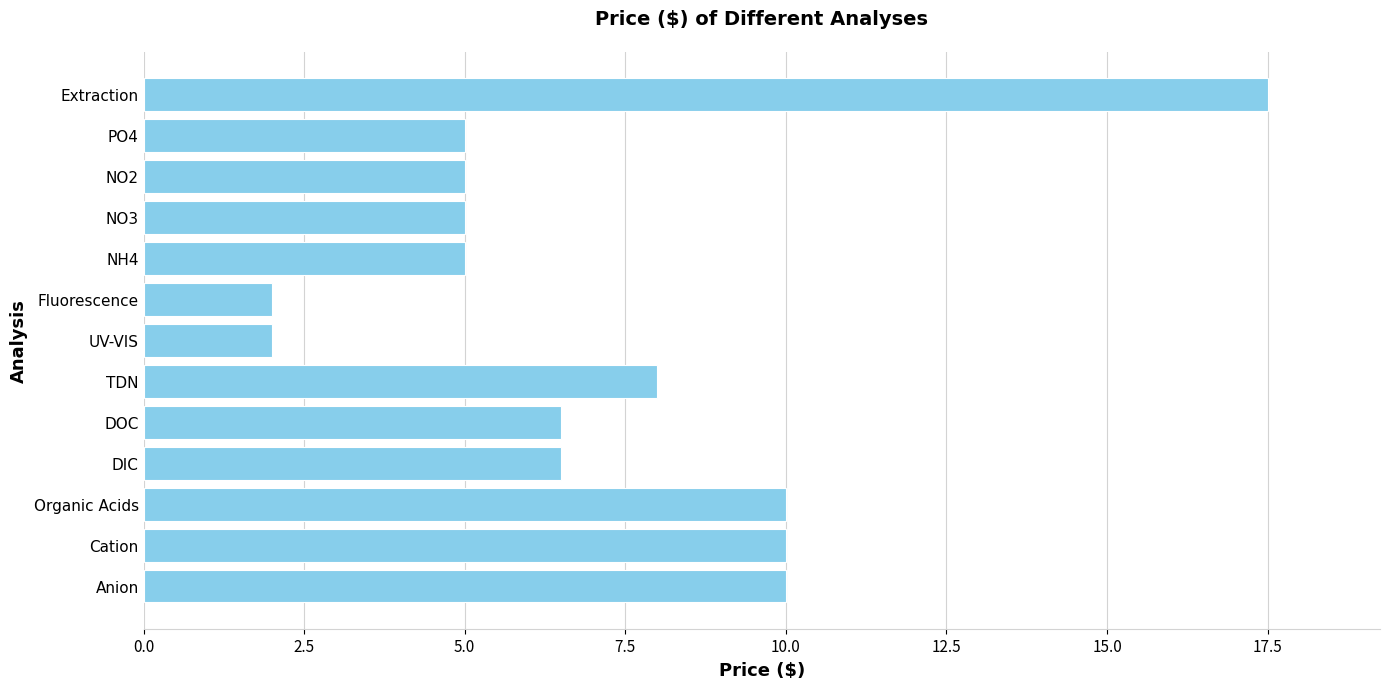

What is the minimum value shown in the chart?

2.0